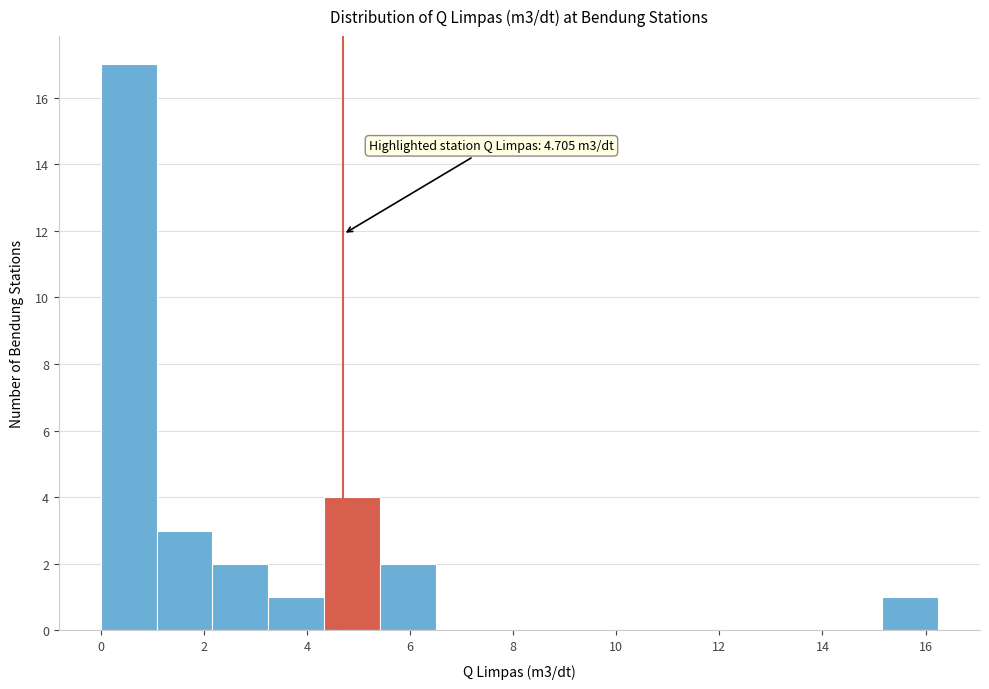

Over which range of the x-axis is the bar tallest?

0.0 to 1.0